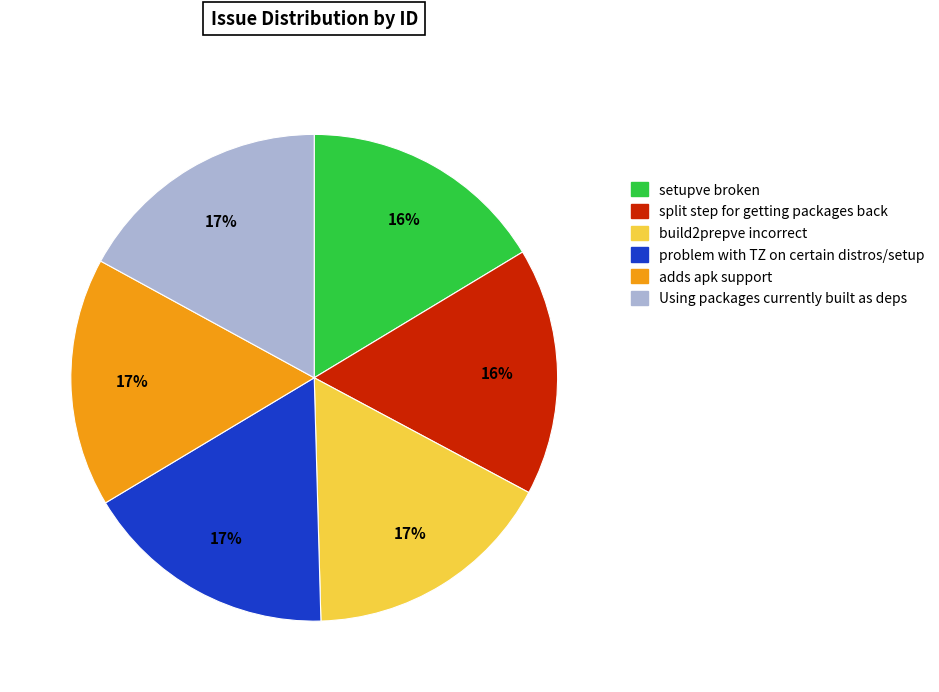

Combined, do setupve broken and problem with TZ on certain distros/setup account for over 50%?

No